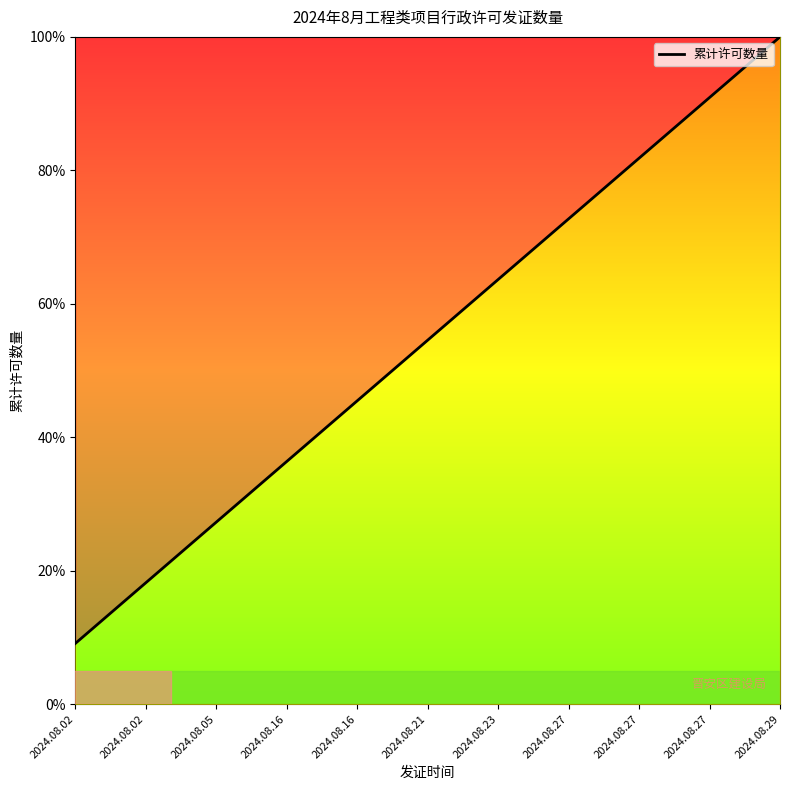

What value does the data have at 2024.08.29?

100.0